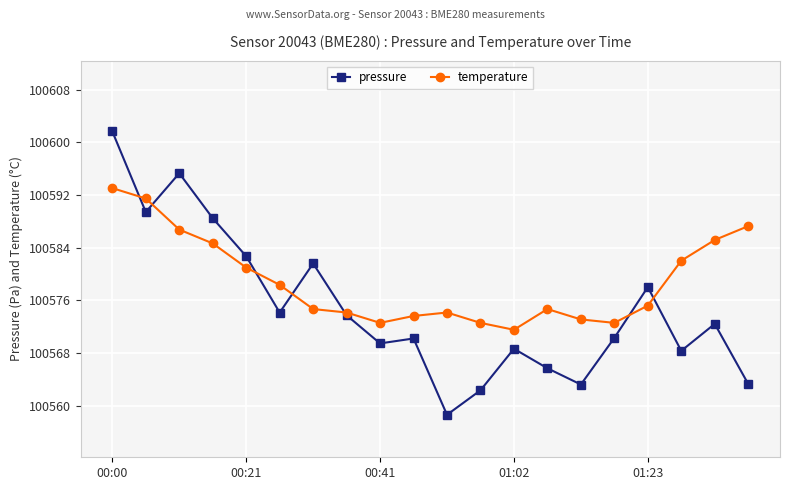

What are all the series names shown in the legend?

pressure, temperature